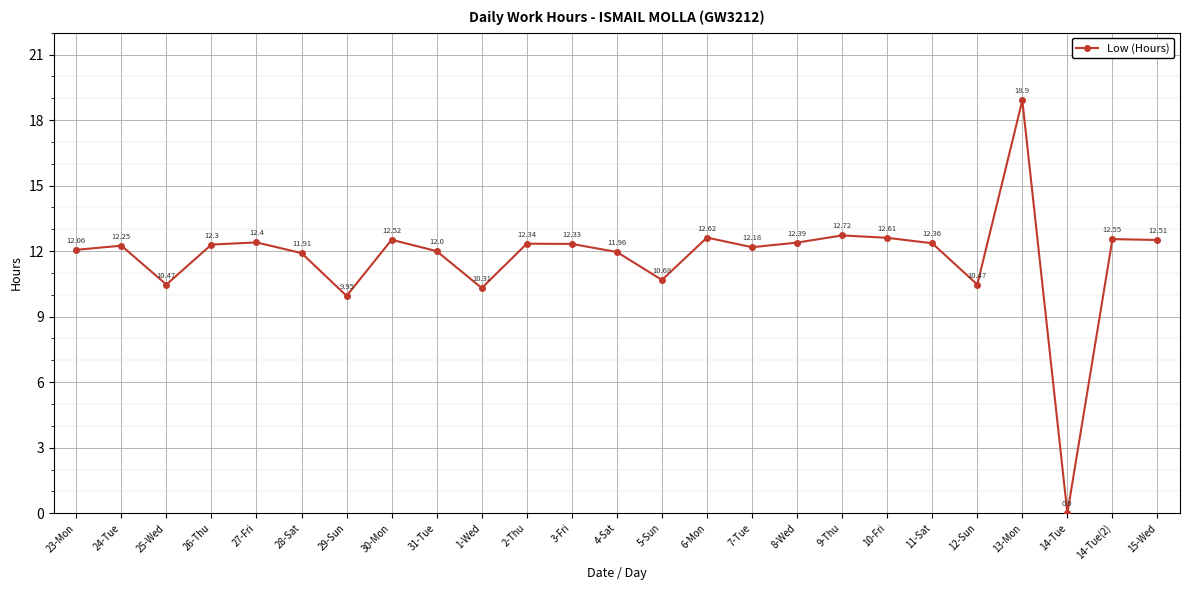

At which label does the data first exceed 12?

23-Mon